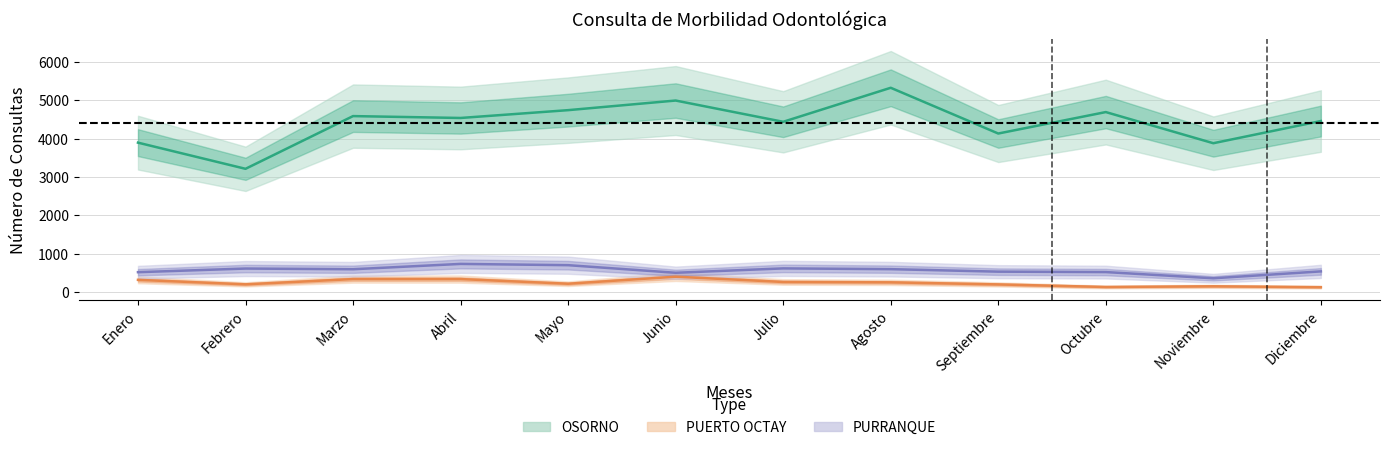

Where is the first local minimum for PURRANQUE?

Marzo